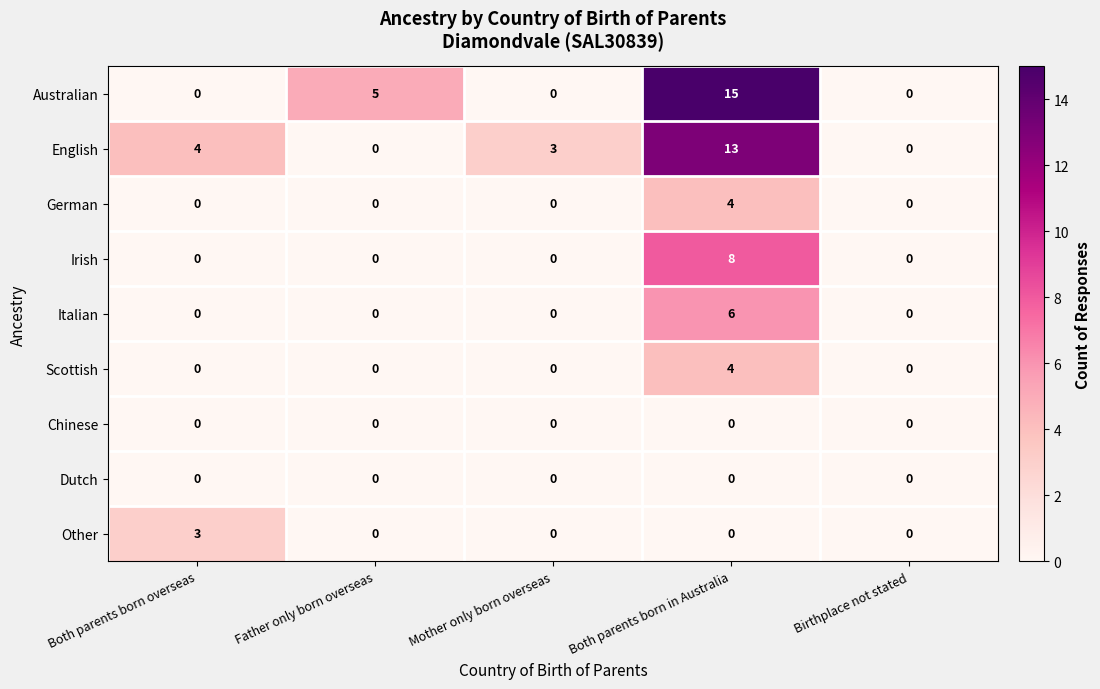

What is the total value across all series at Both parents born overseas?

7